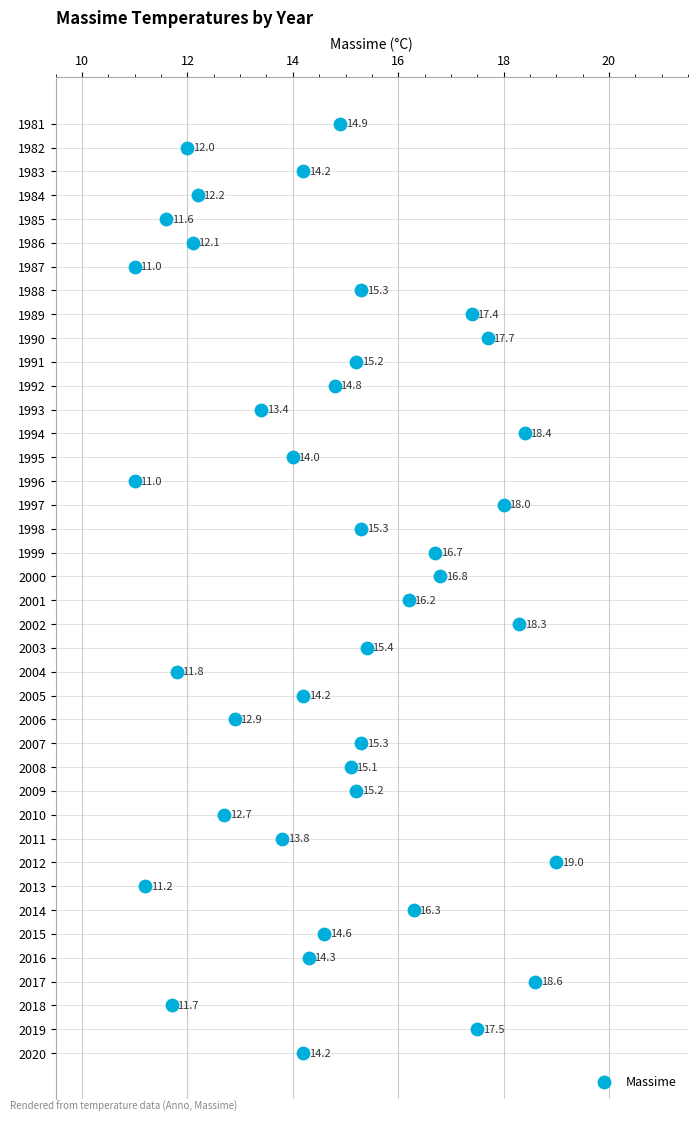

What Y value in the scatter plot is closest to 2000?

2000